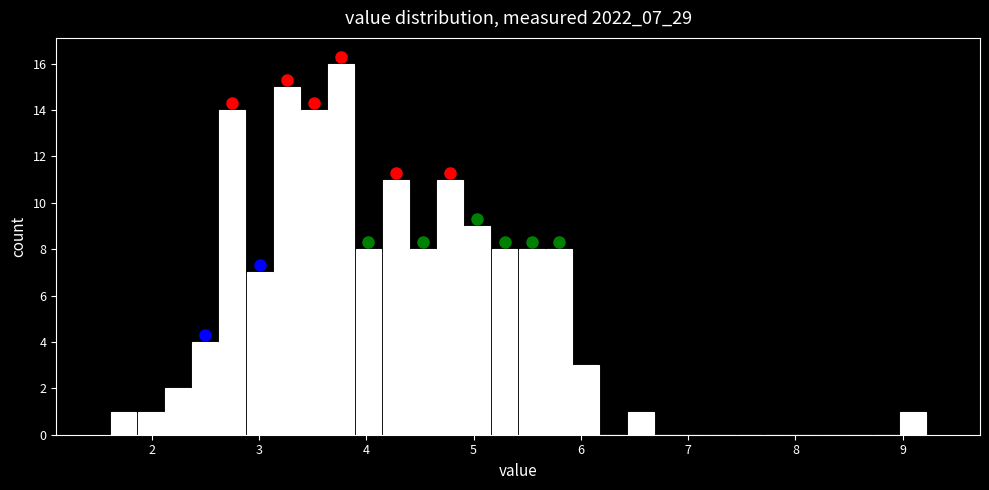

Read against the x-axis, roughly where is the centre of the tallest bar?

3.8